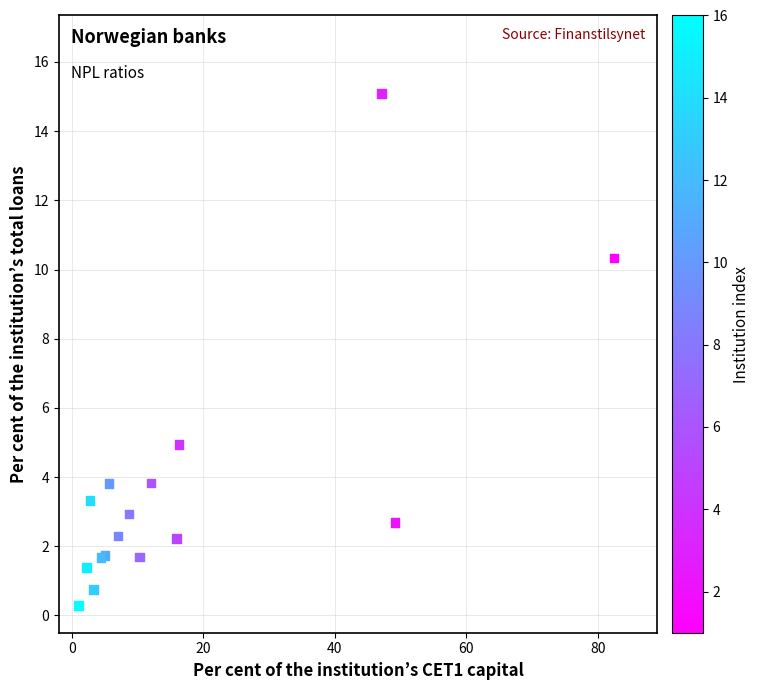

What Y value in the scatter plot is closest to 7?

4.9